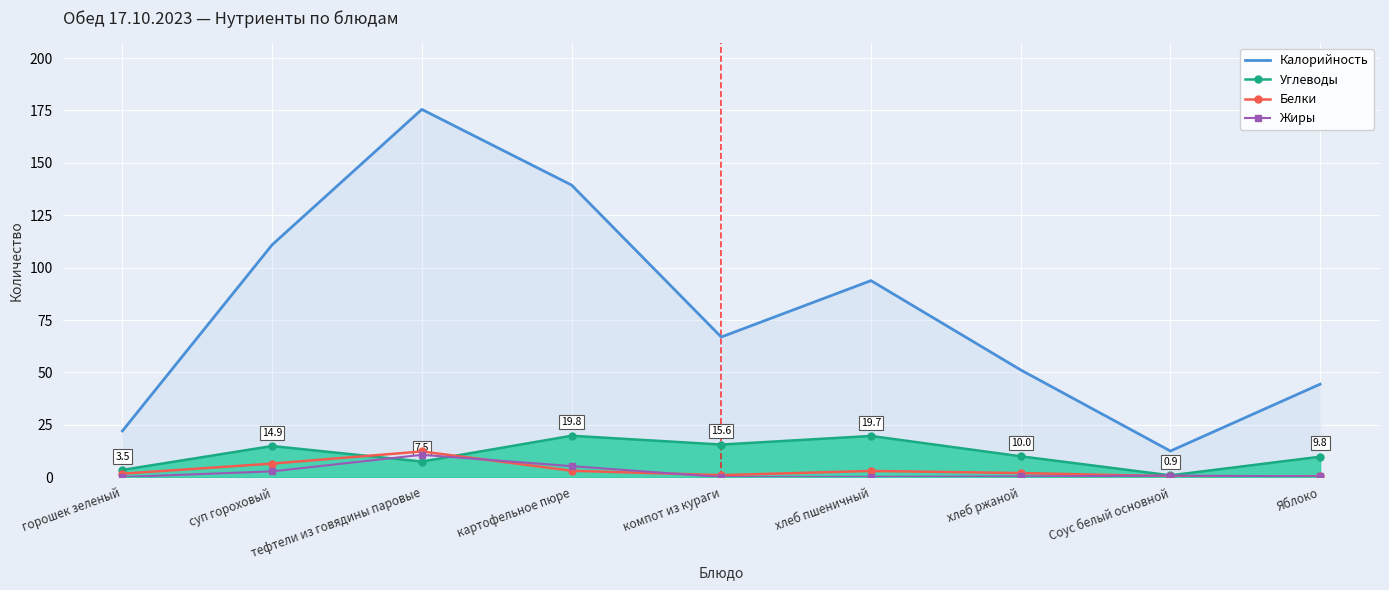

What is the maximum value for Углеводы?

19.8